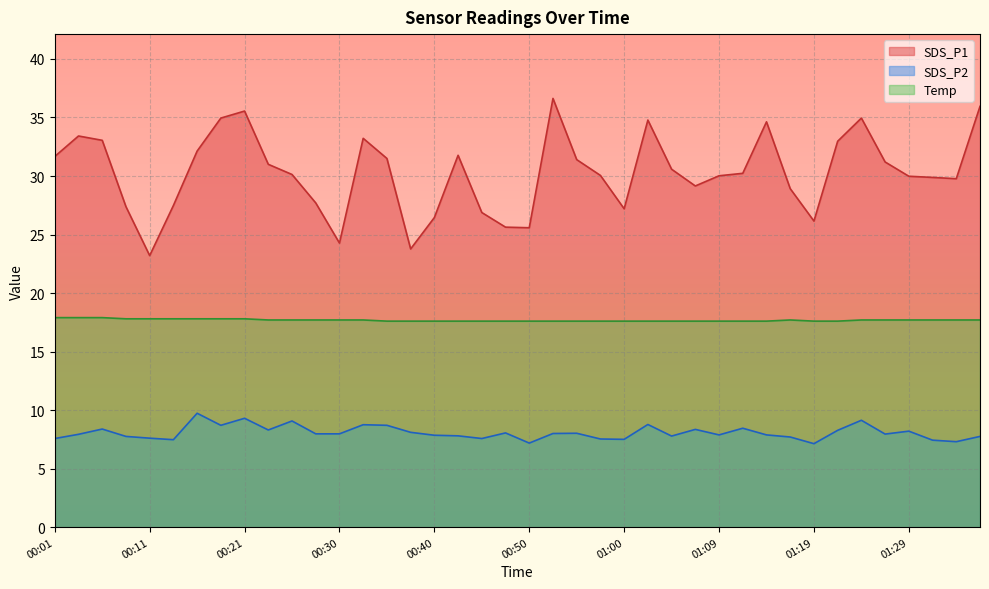

At how many categories does at least one series exceed 19?

40